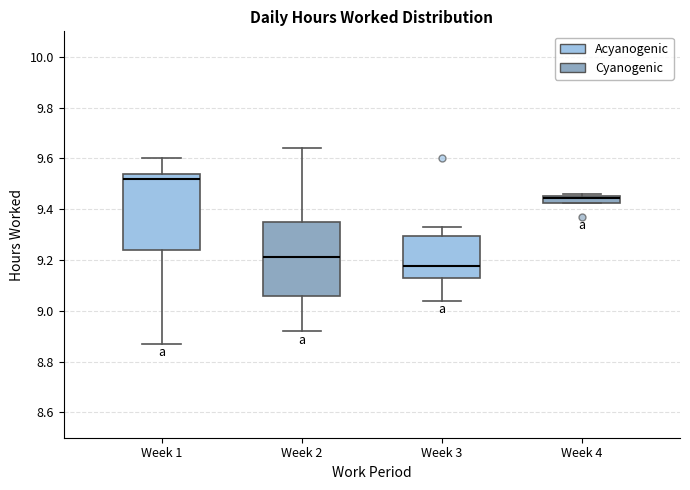

Which box's median line is the highest?

Week 1